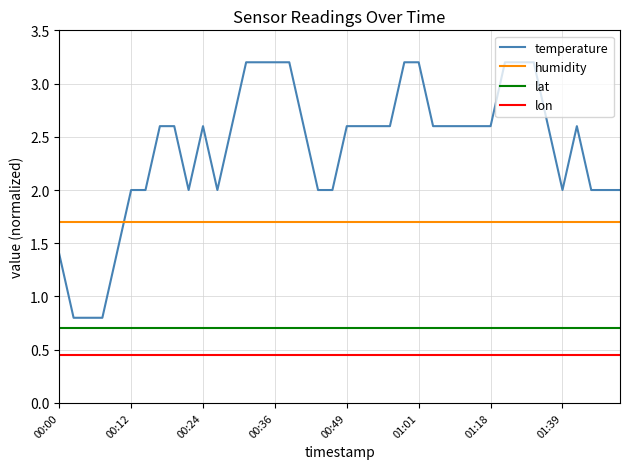

What is the maximum value for lat?

0.7